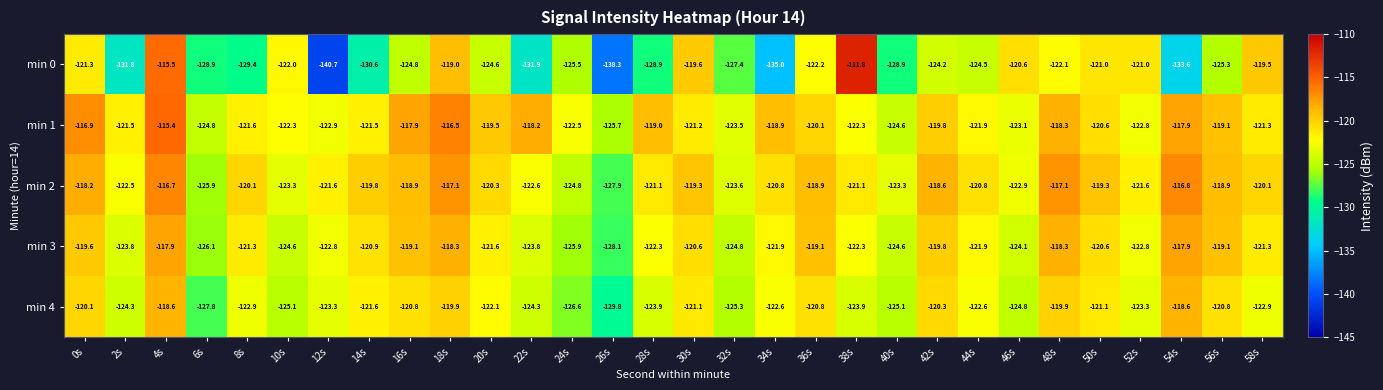

Between 12s and 42s, which series saw the biggest shift?

min 0